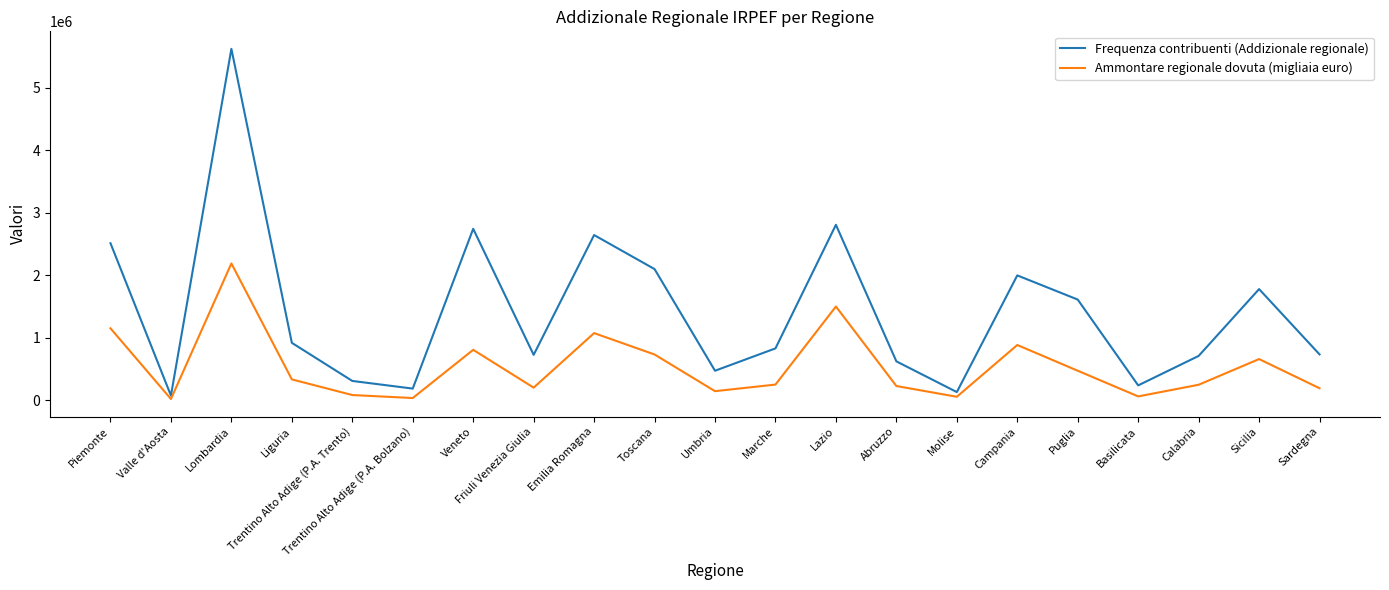

What is the difference between the maximum and second lowest values in the Ammontare regionale dovuta (migliaia euro) series?

2151064